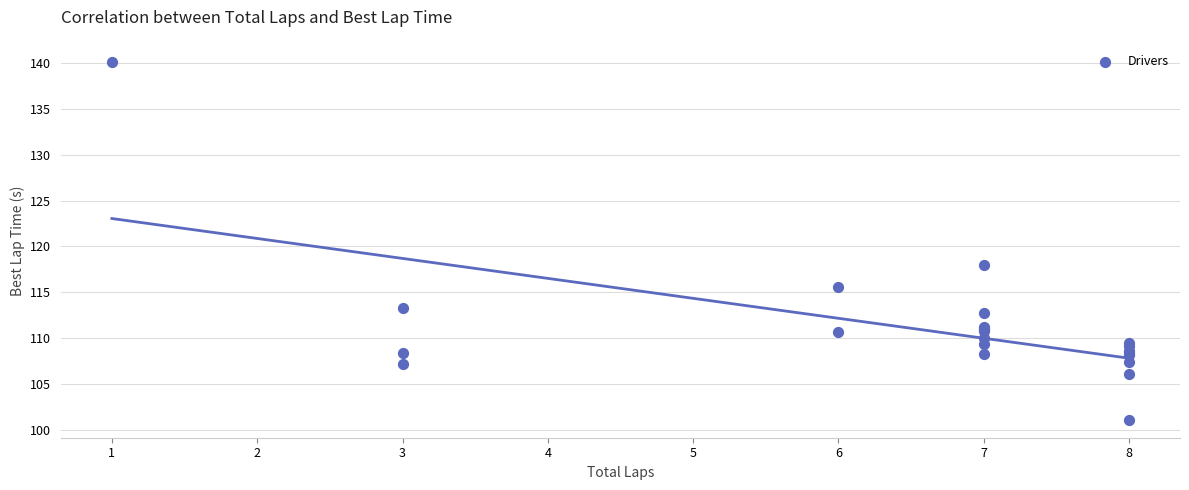

What Y value in the scatter plot is closest to 120?

117.9